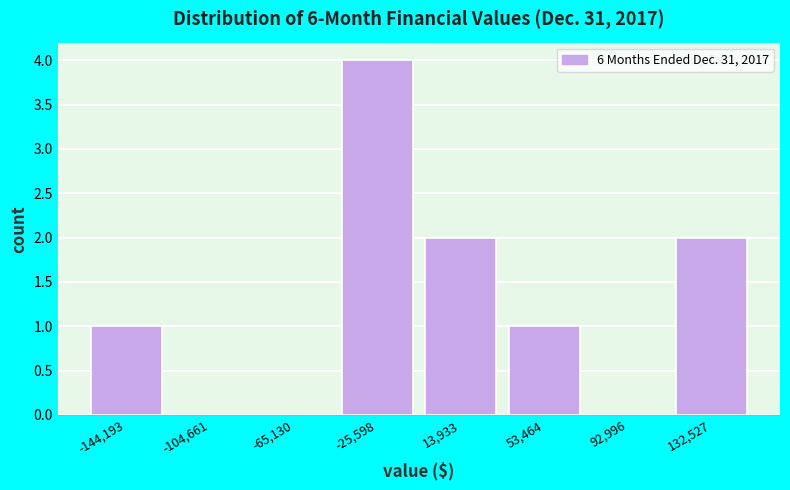

Reading left to right, what are all the values shown in this chart?

-144,193=1	-104,661=0	-65,130=0	-25,598=4	13,933=2	53,464=1	92,996=0	132,527=2